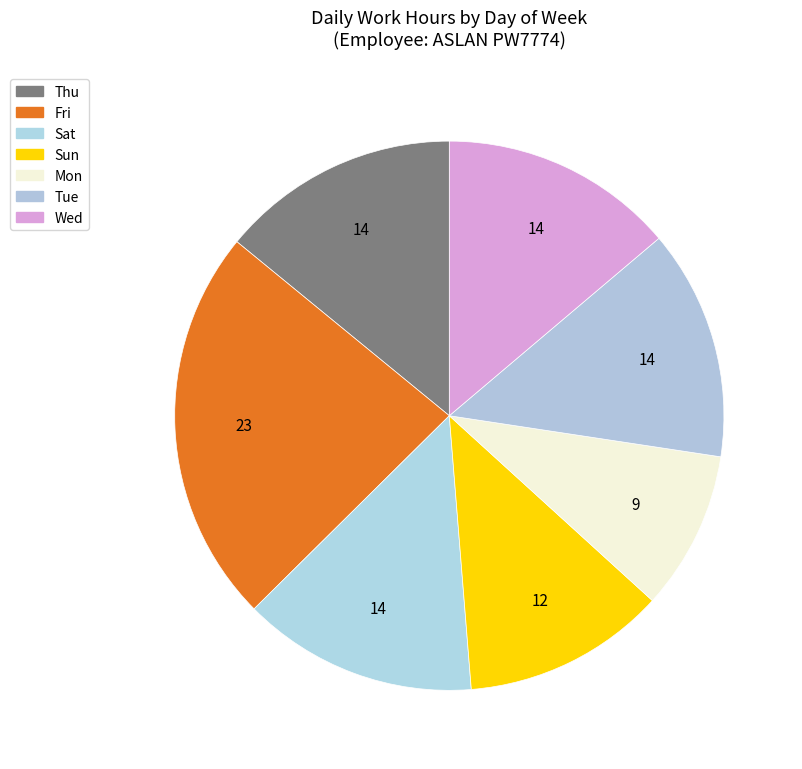

Does Thu represent more than half of the total?

No